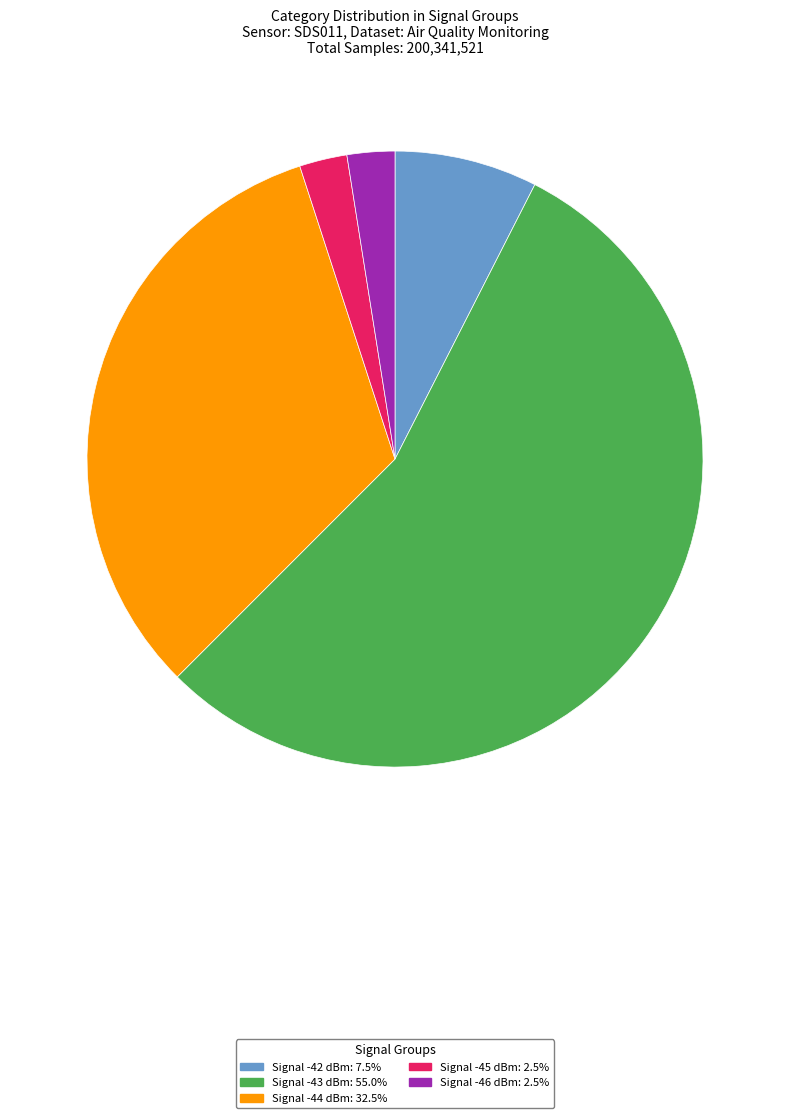

Is the sum of Signal -43 dBm: 55.0% and Signal -44 dBm: 32.5% greater than half?

Yes